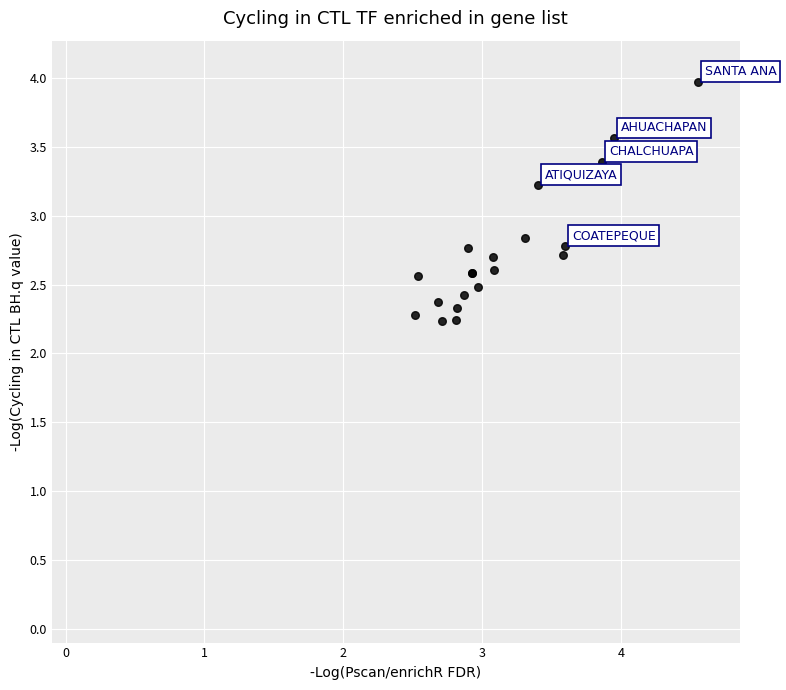

What Y value in the scatter plot is closest to 3?

2.8